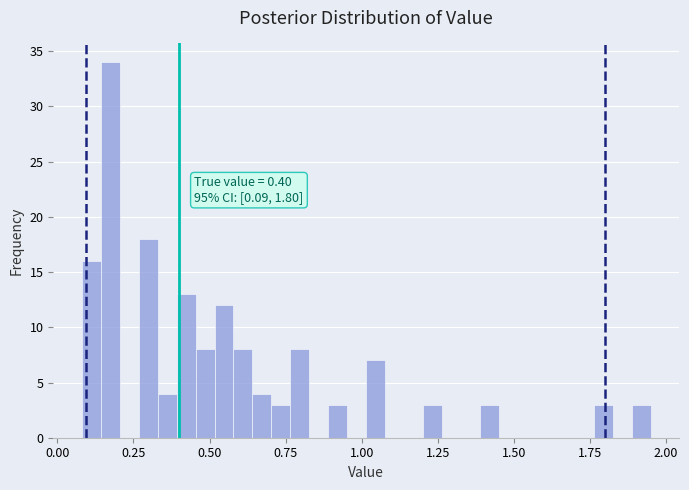

Around what value on the x-axis is the tallest bar? Give the approximate position of its centre, as read against the axis.

0.15